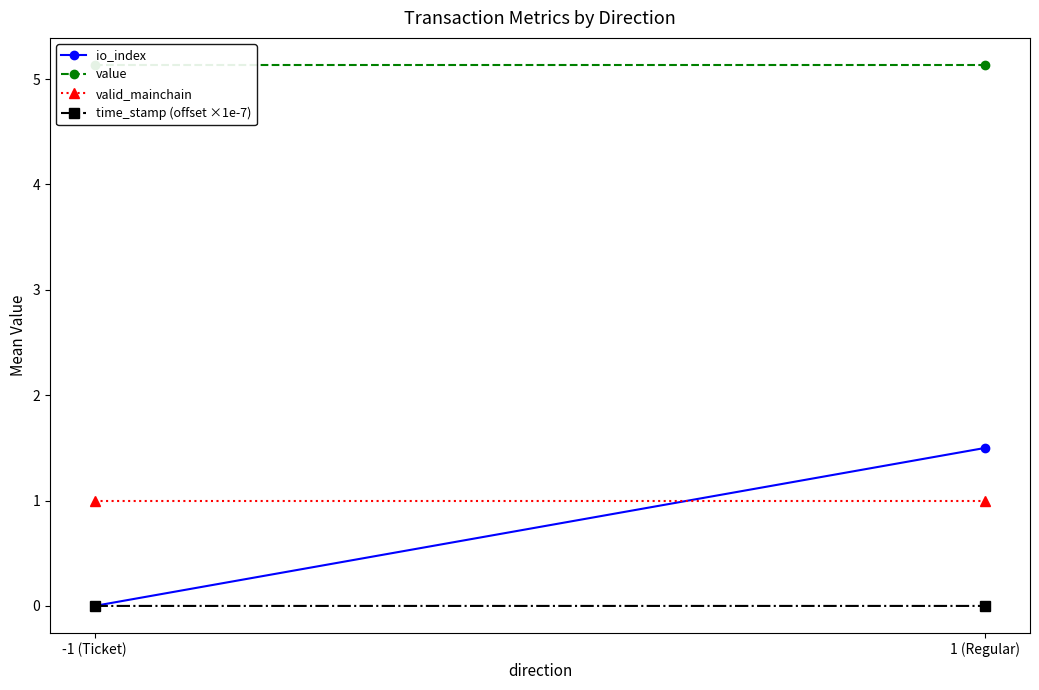

Where is time_stamp (offset ×1e-7) nearest to the value 0?

1 (Regular)